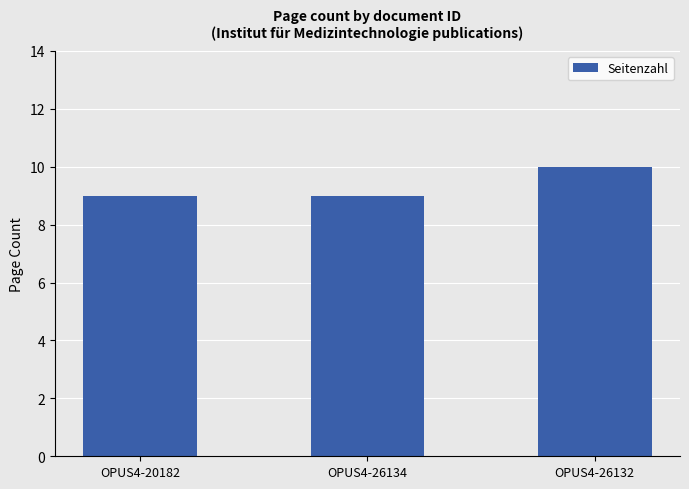

True or false: the data shows 15 at OPUS4-26134.

False